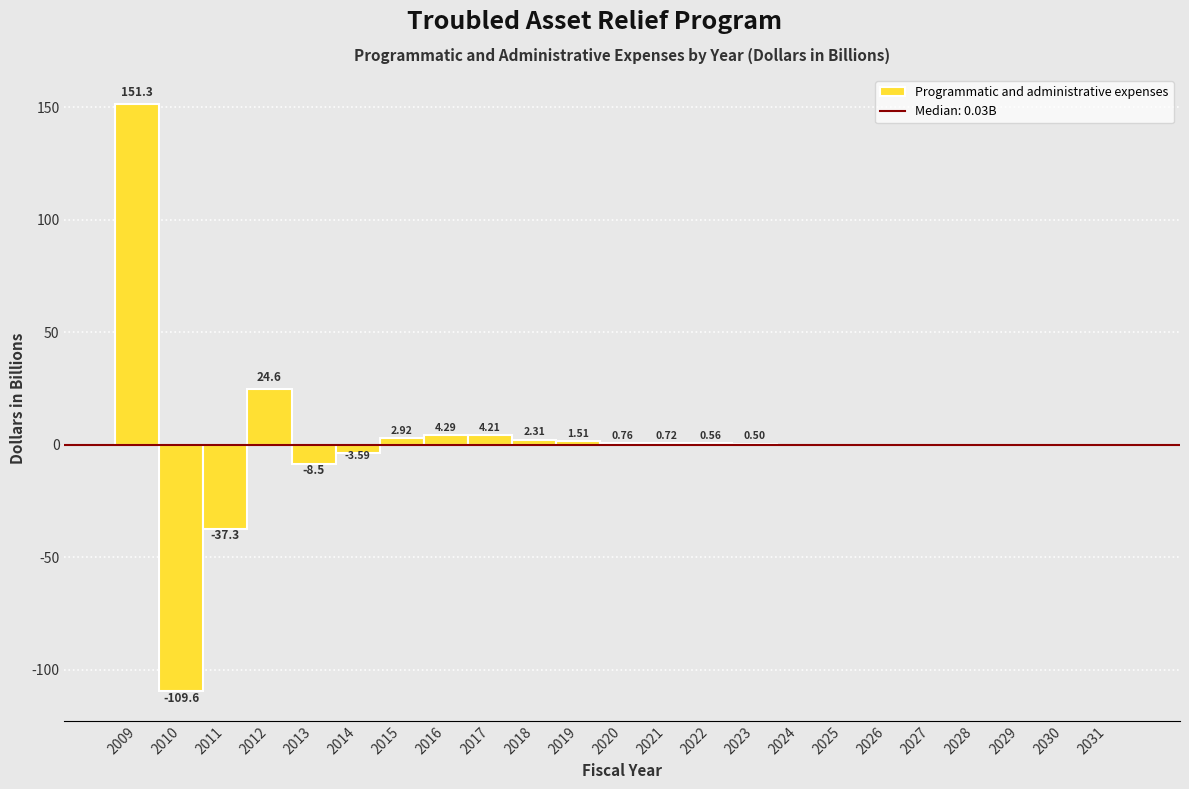

What is the sum of the values at 2030 and 2017?

4.2